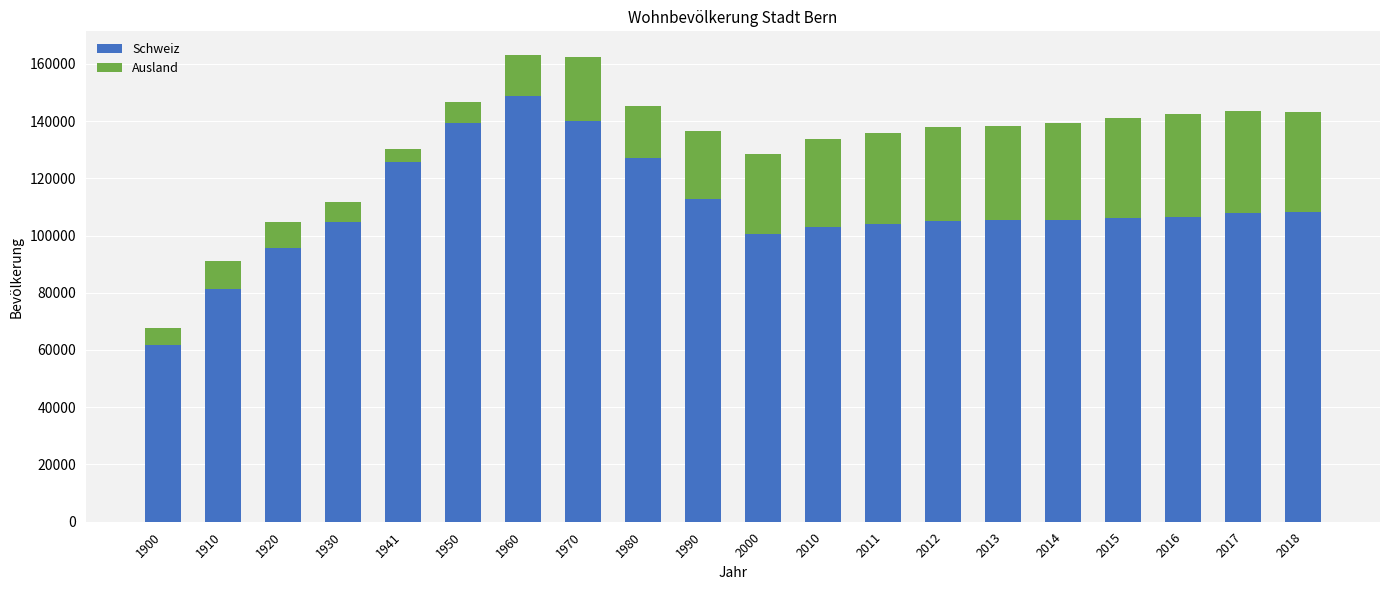

What is the difference between the maximum and second lowest values in the Schweiz series?

67456